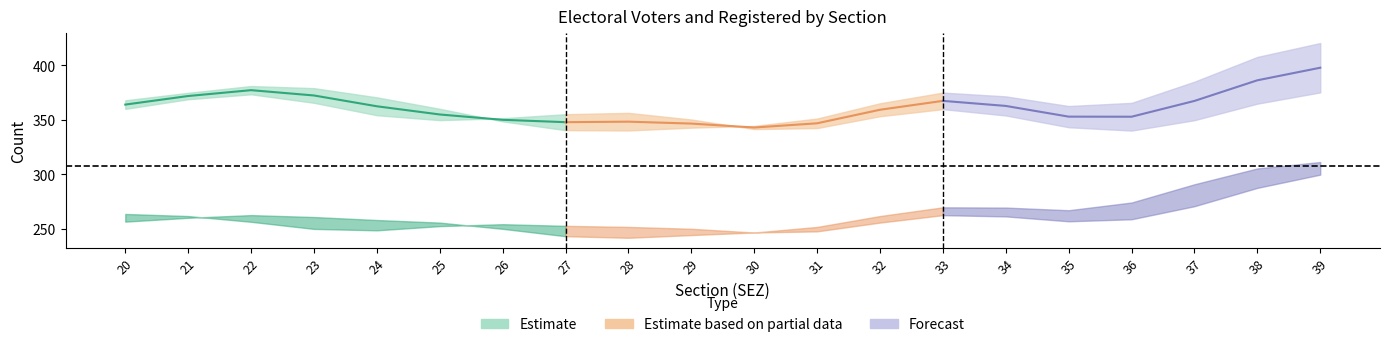

True or false: ISCRITTI_FEMMINE and VOTANTI_MASCHI cross at least once.

False